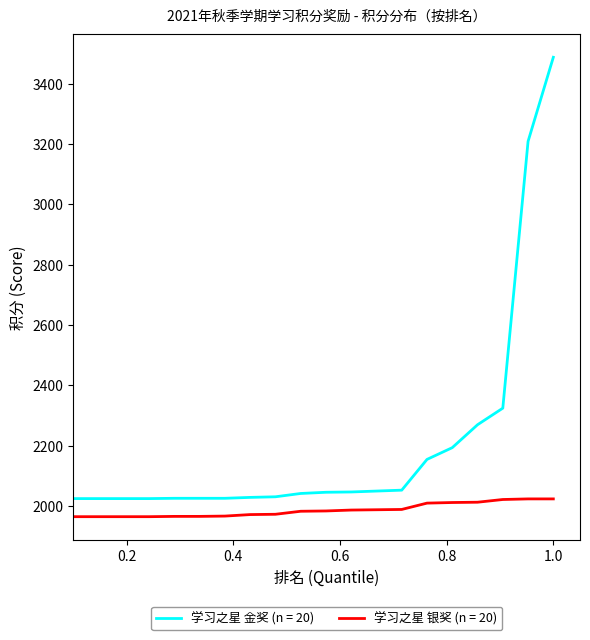

How many distinct data groups are displayed?

2